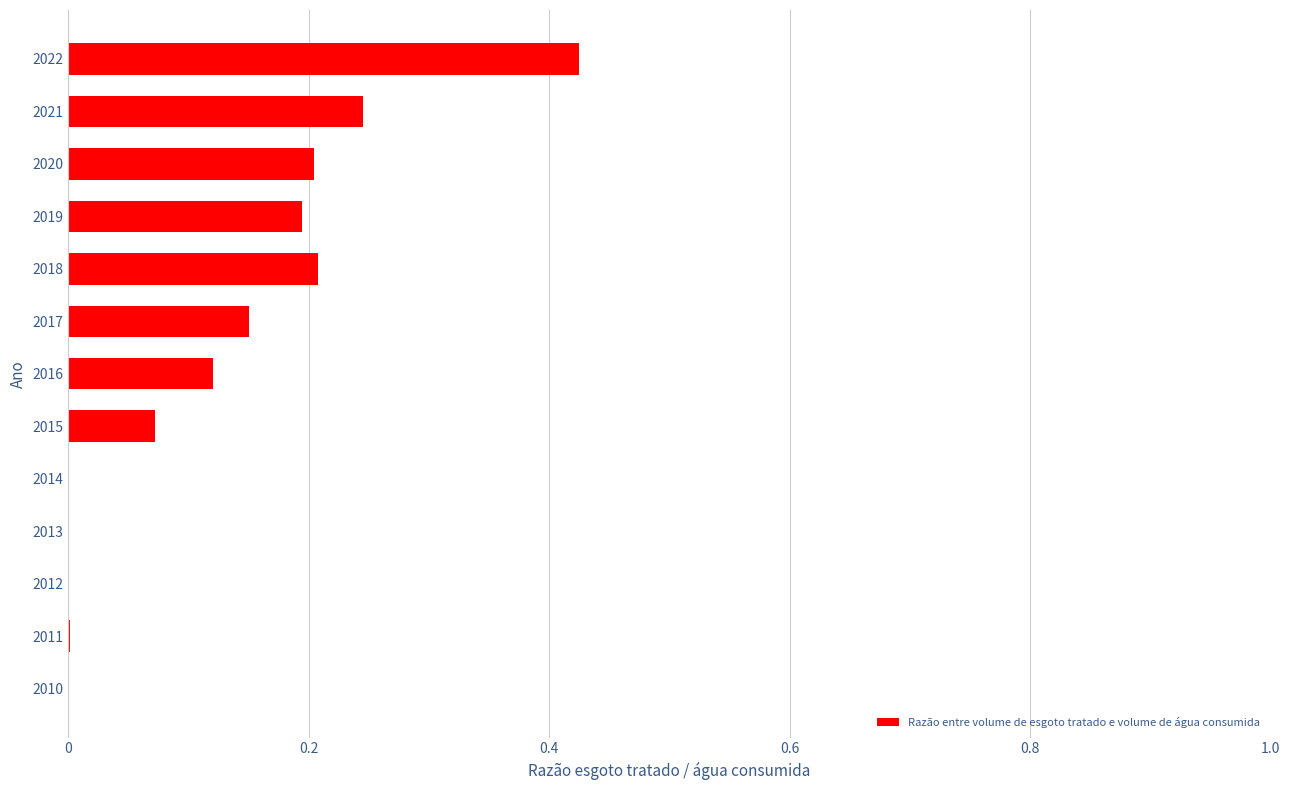

Is it true that the value at 2018 is 0.2?

True